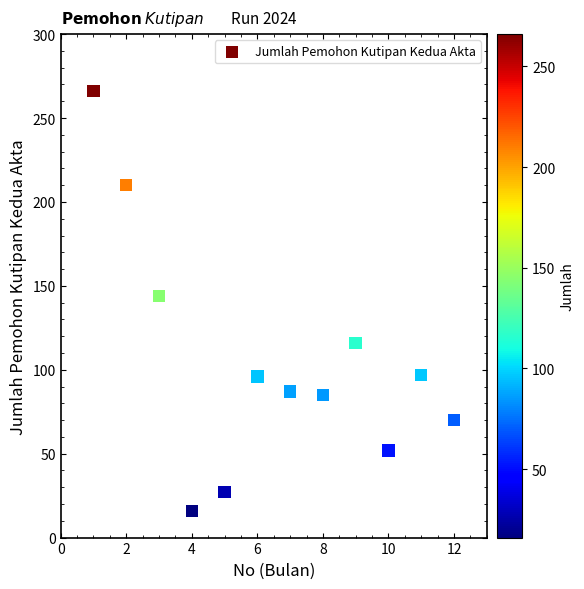

What is the average Y value?

106